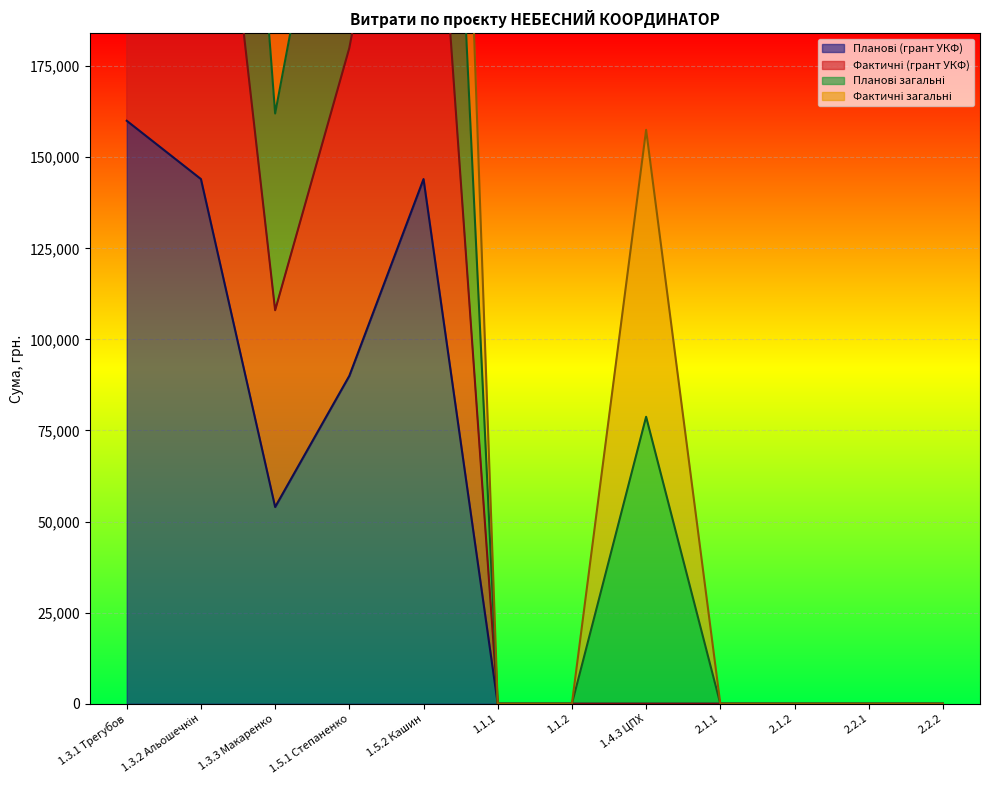

At which label is Планові (грант УКФ) closest to 80000?

1.5.1 Степаненко